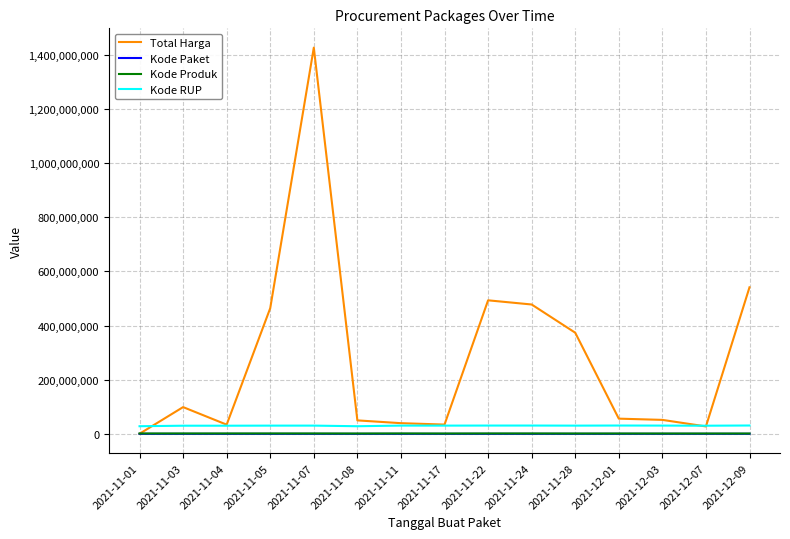

Which series has the widest spread of values?

Total Harga